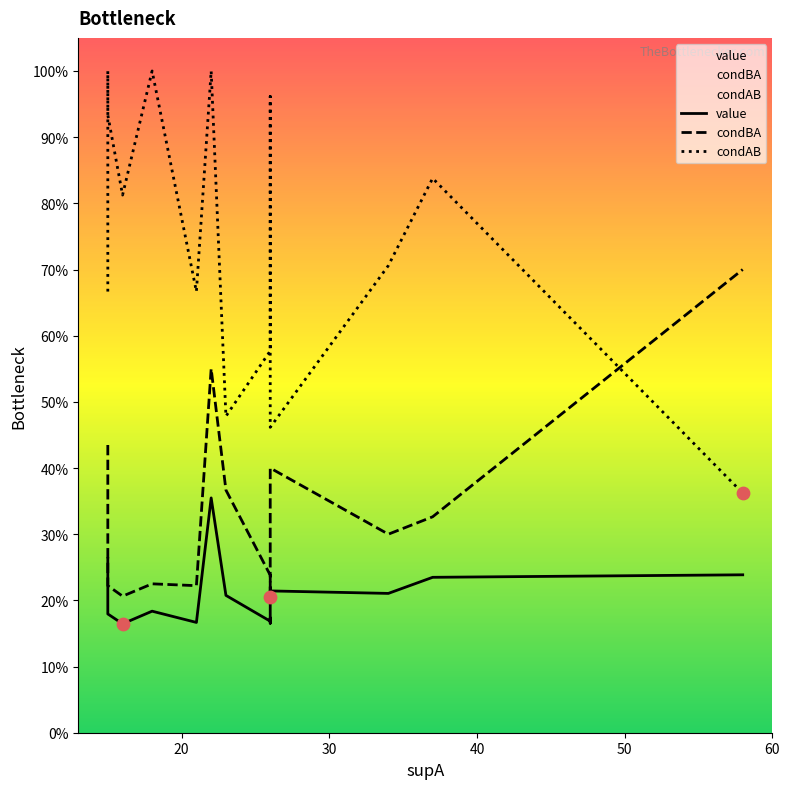

Is the value of condBA at 12 greater than the value of value at 40?

Yes